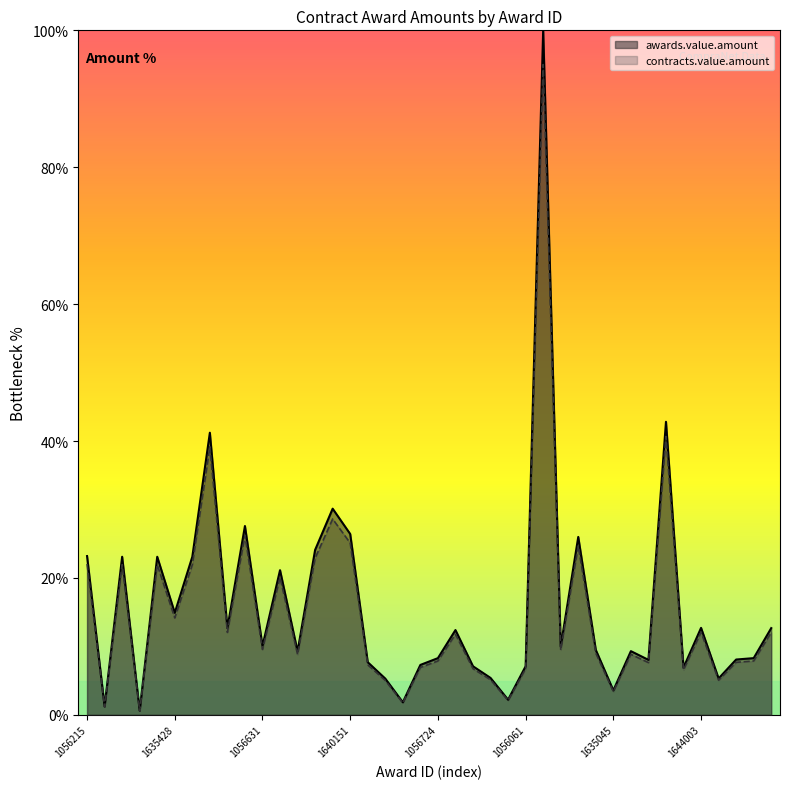

The awards.value.amount series shows 23.2 at 1056215. True or false?

True